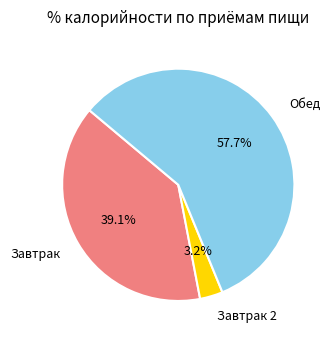

Rank the categories by value from lowest to highest.

Завтрак 2, Завтрак, Обед